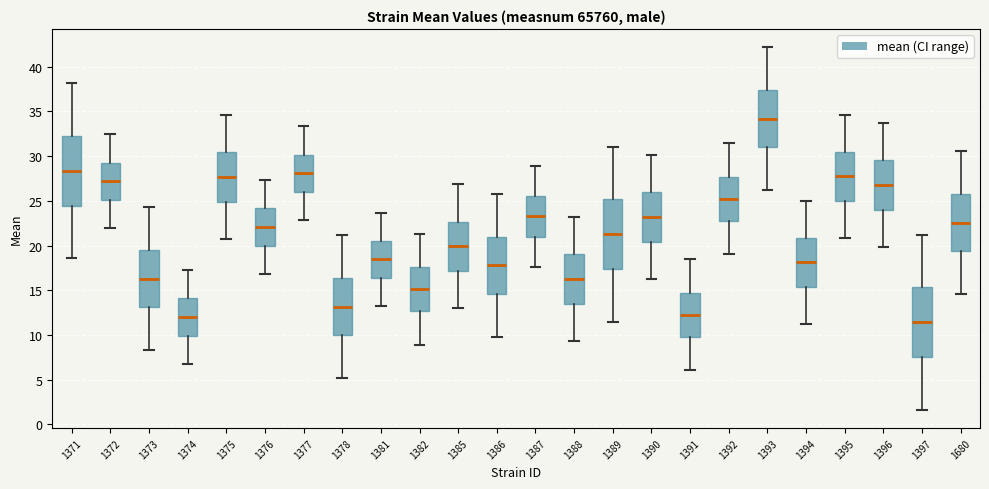

Where is the lower edge of the box at x = 1382 on the y-axis? The values are not printed on the chart, so give them approximately, as read against the axis.

12.5